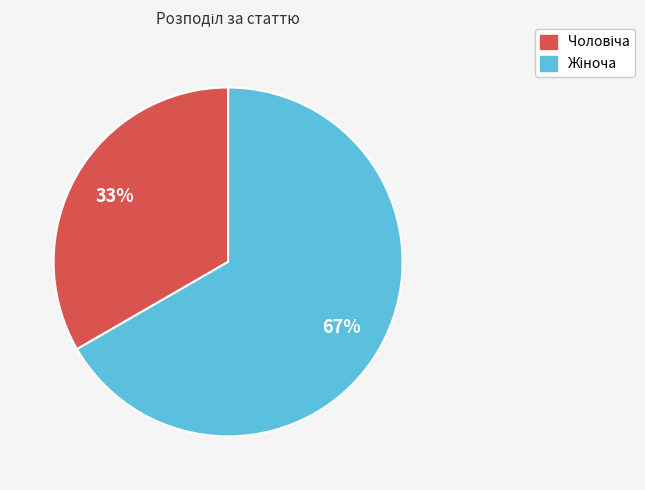

Does any single category account for the majority?

Yes